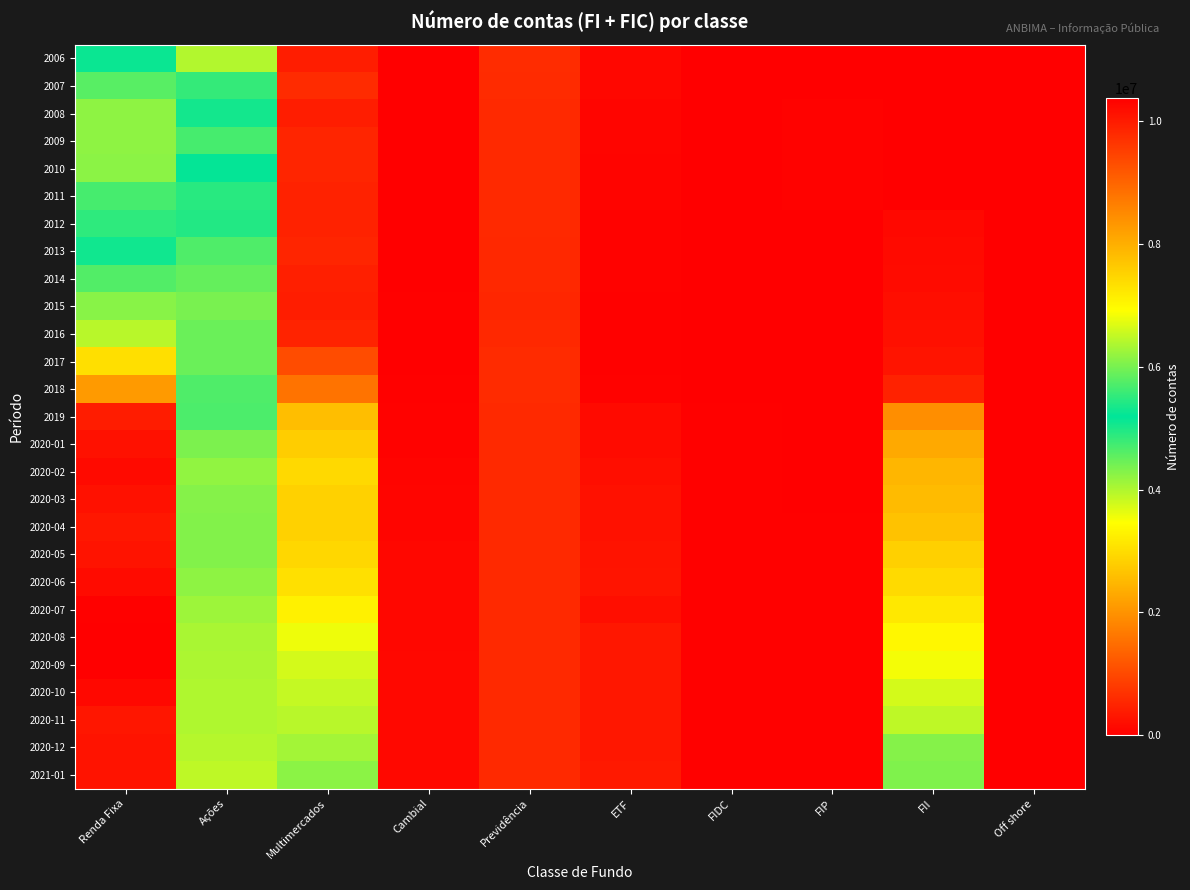

What is the greatest value displayed?

10369763